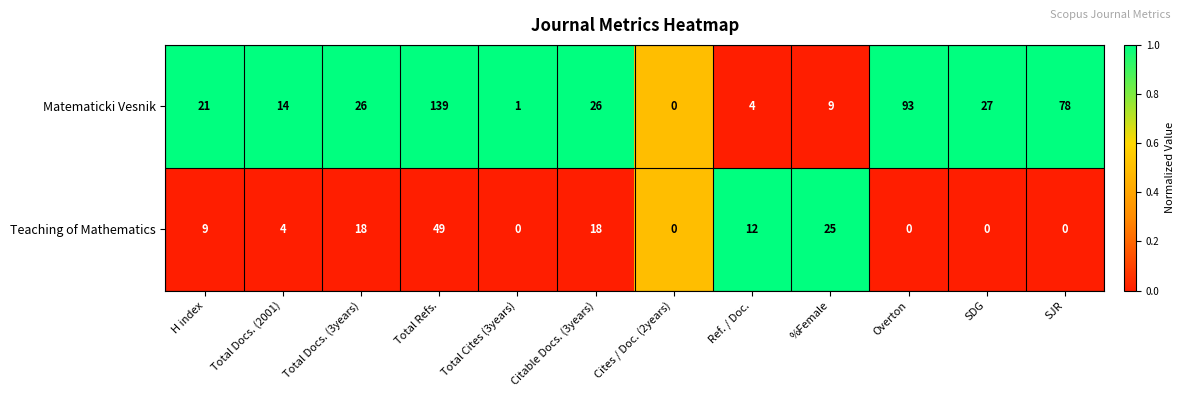

What is the greatest value displayed?

139